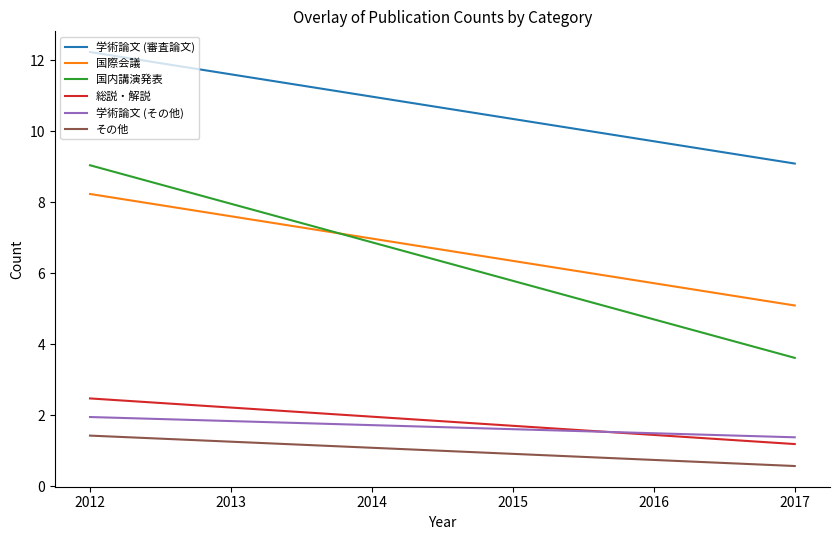

Reading left to right, transcribe all the data shown in this chart.

学術論文 (審査論文): 12.2	11.6	11.0	10.4	9.7	9.1
国際会議: 8.2	7.6	7.0	6.4	5.7	5.1
国内講演発表: 9.0	8.0	6.9	5.8	4.7	3.6
総説・解説: 2.5	2.2	2.0	1.7	1.4	1.2
学術論文 (その他): 2.0	1.8	1.7	1.6	1.5	1.4
その他: 1.4	1.3	1.1	0.9	0.7	0.6